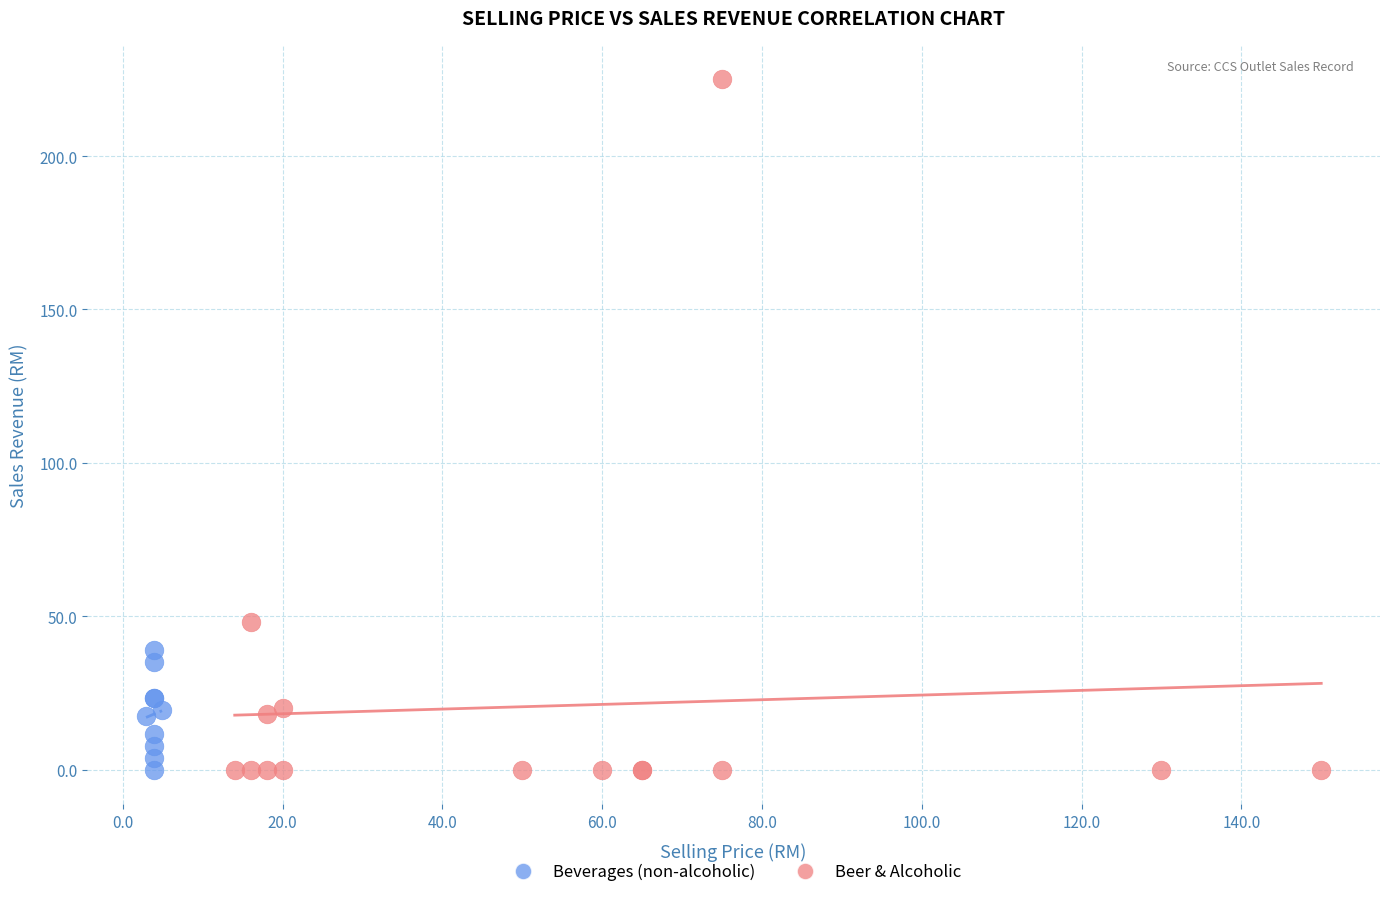

Which series has the widest spread of Y values?

Beer & Alcoholic